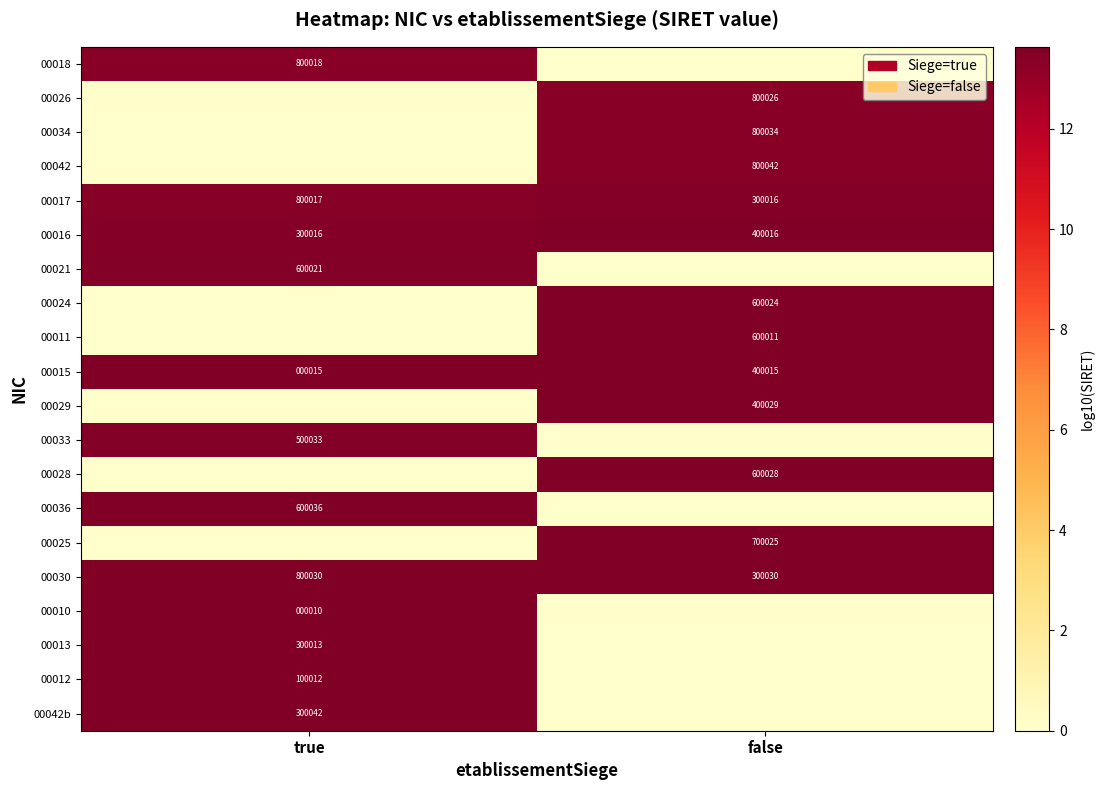

Which has a higher value, true or false?

true